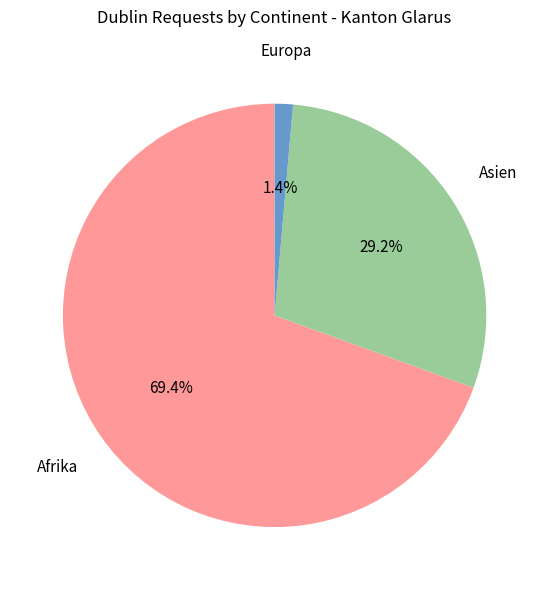

Is there any slice that represents more than half of the pie?

Yes